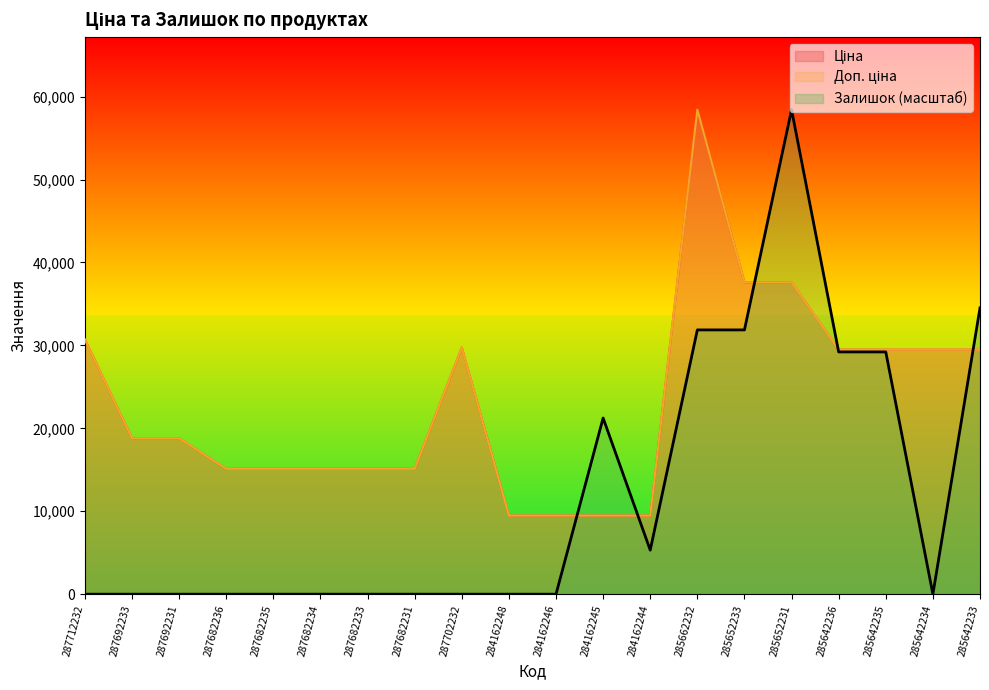

Does the chart display data point markers on the line(s)?

No